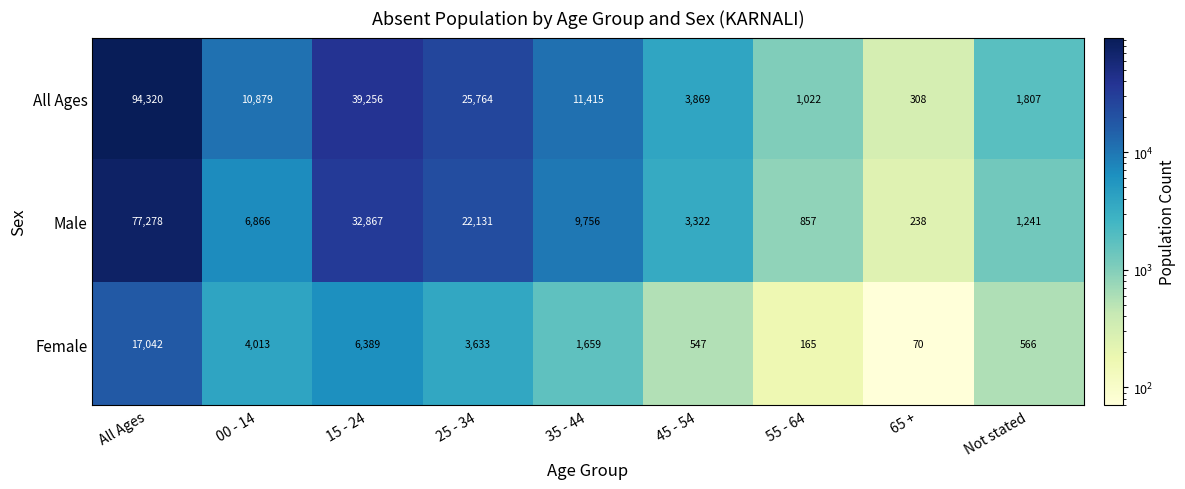

The All Ages series shows 3869 at 45 - 54. True or false?

True